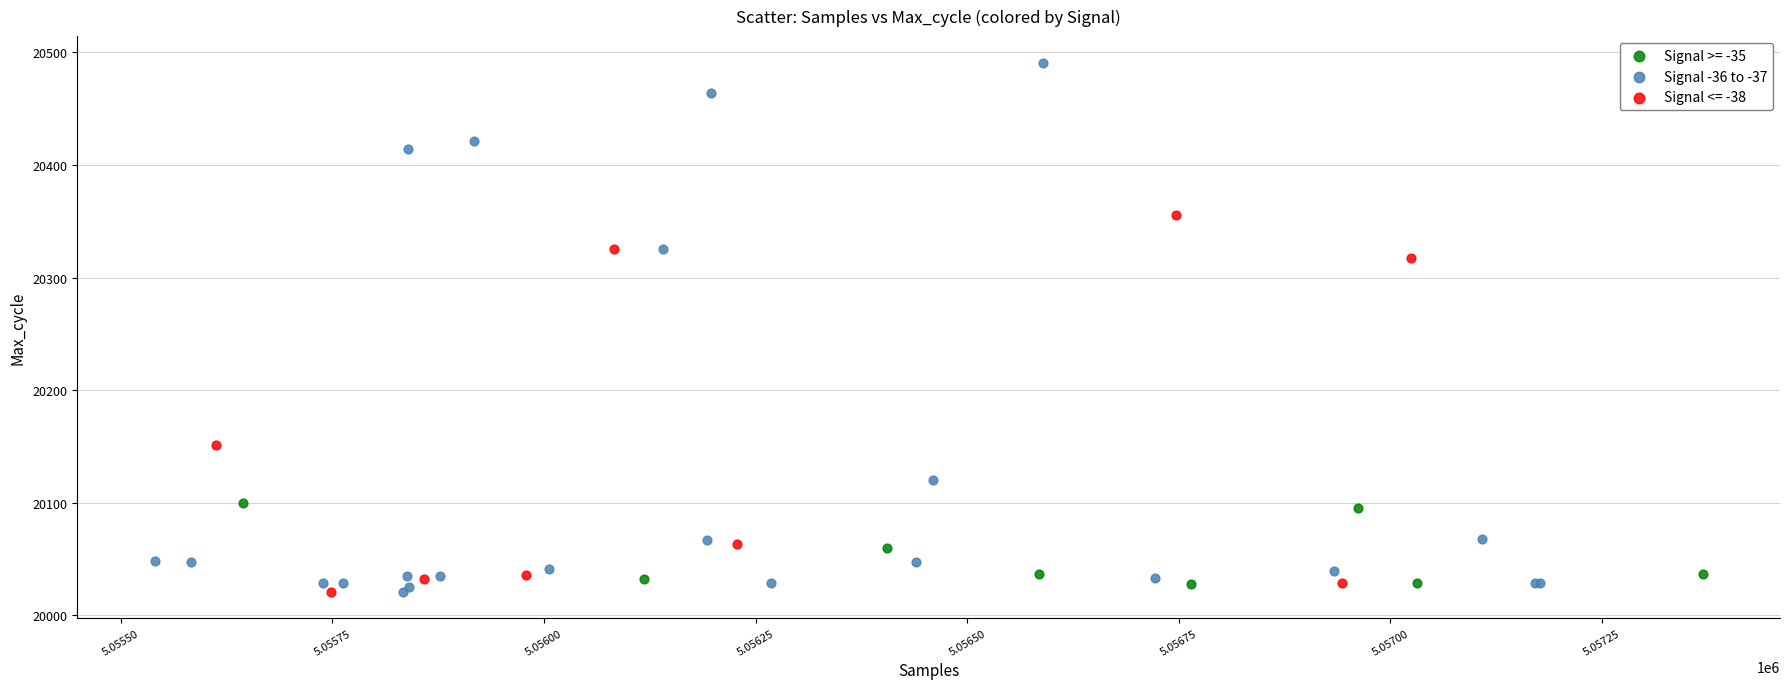

Which series contains the highest Y value?

Signal -36 to -37